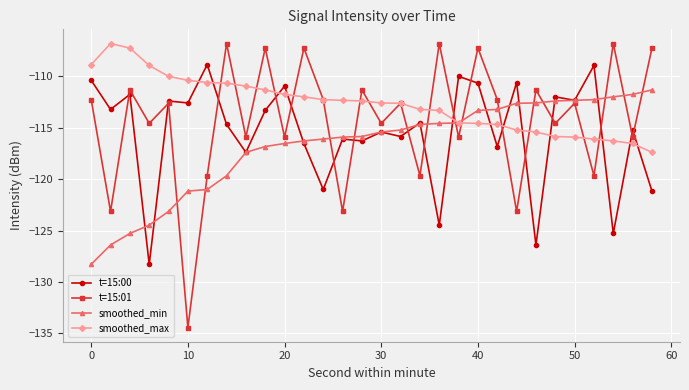

What is the average value of the smoothed_min series?

-116.8